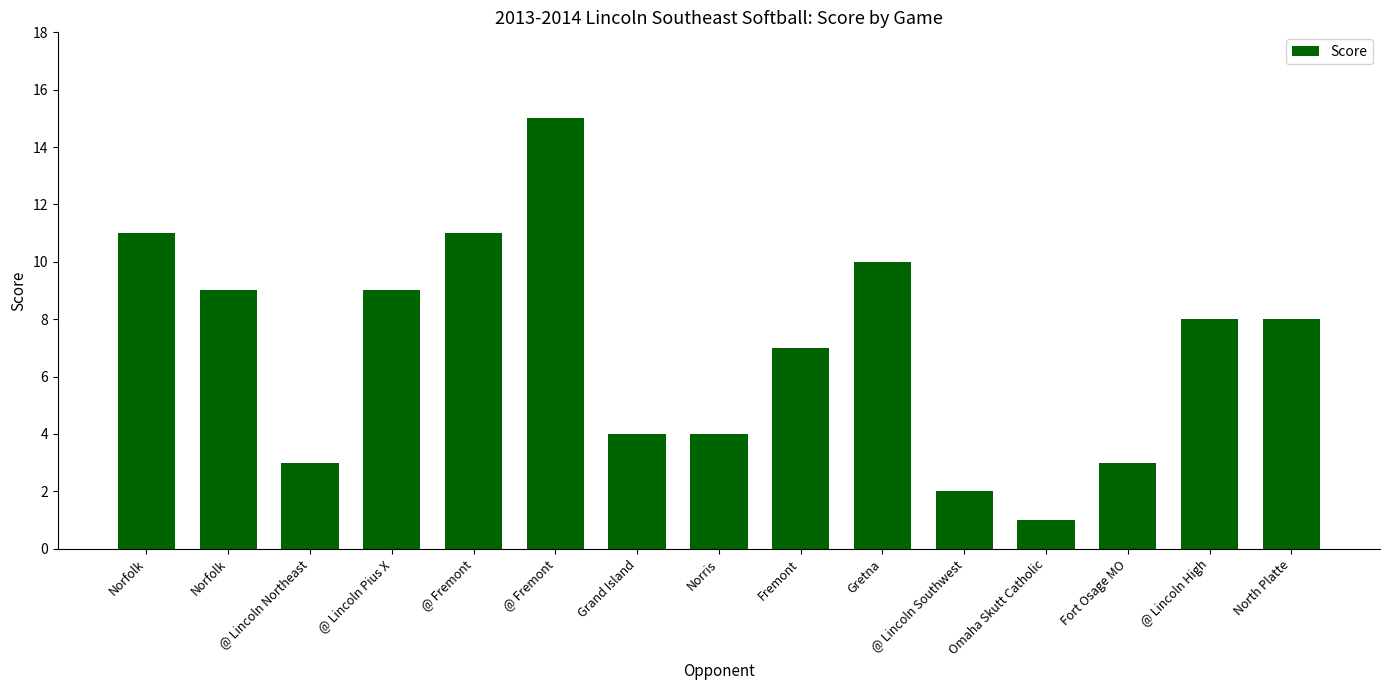

Rank the categories by value from highest to lowest.

@ Fremont, Norfolk, @ Fremont, Gretna, Norfolk, @ Lincoln Pius X, @ Lincoln High, North Platte, Fremont, Grand Island, Norris, @ Lincoln Northeast, Fort Osage MO, @ Lincoln Southwest, Omaha Skutt Catholic